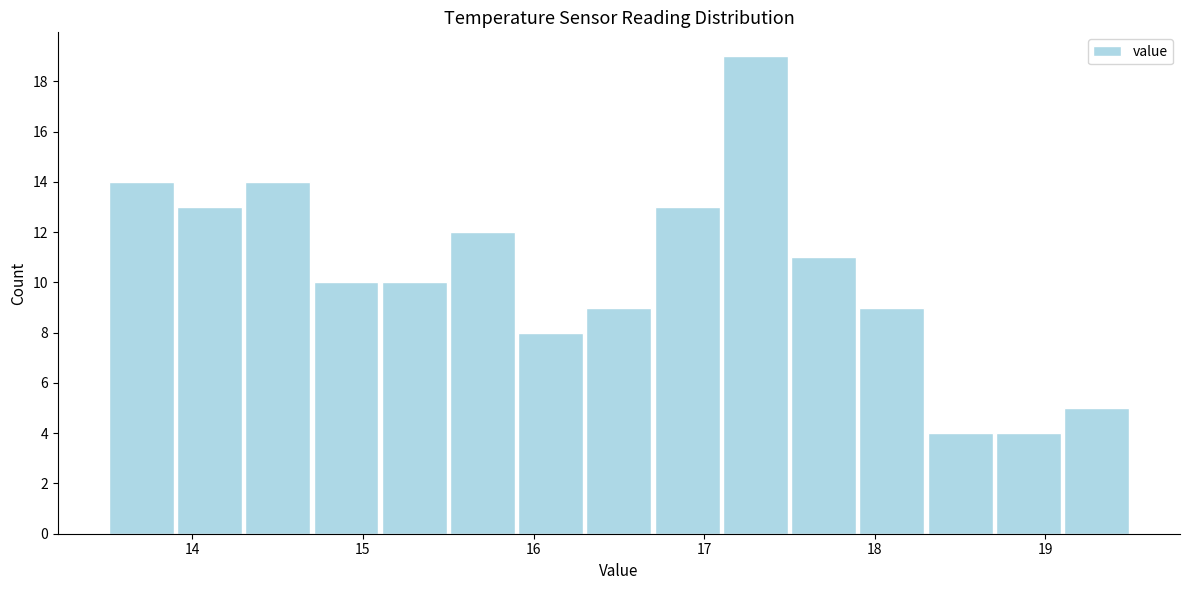

Reading left to right, list every bar in this chart as the range it spans on the x-axis followed by its height. The values are not printed on the chart, so give them approximately, as read against the axis.

13.5 to 13.9: 14
13.9 to 14.3: 13
14.3 to 14.7: 14
14.7 to 15.1: 10
15.1 to 15.5: 10
15.5 to 15.9: 12
15.9 to 16.3: 8
16.3 to 16.7: 9
16.7 to 17.1: 13
17.1 to 17.5: 19
17.5 to 17.9: 11
17.9 to 18.3: 9
18.3 to 18.7: 4
18.7 to 19.1: 4
19.1 to 19.5: 5